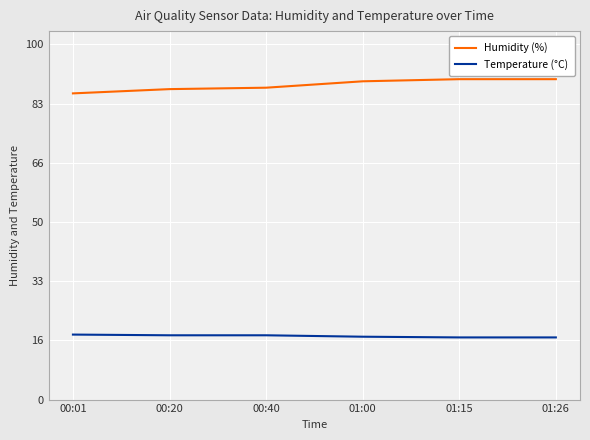

What position from the right is 01:15?

2